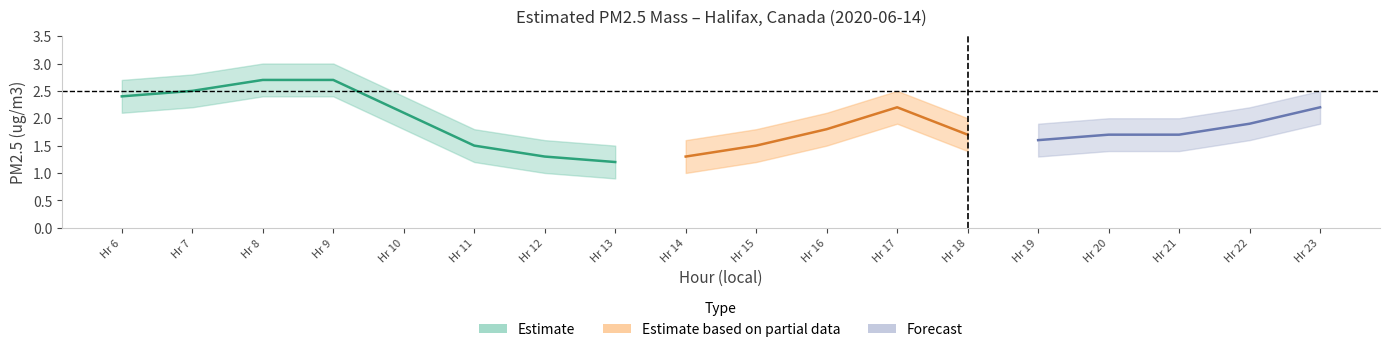

List the labels in order of lower value, largest first.

8, 9, 7, 6, 17, 23, 10, 22, 16, 18, 20, 21, 19, 11, 15, 12, 14, 13